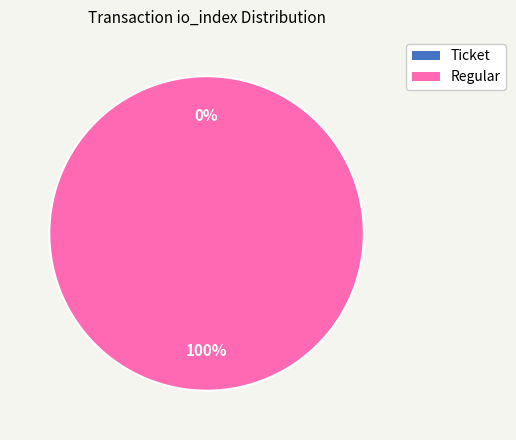

Rank the categories by value from highest to lowest.

Regular, Ticket